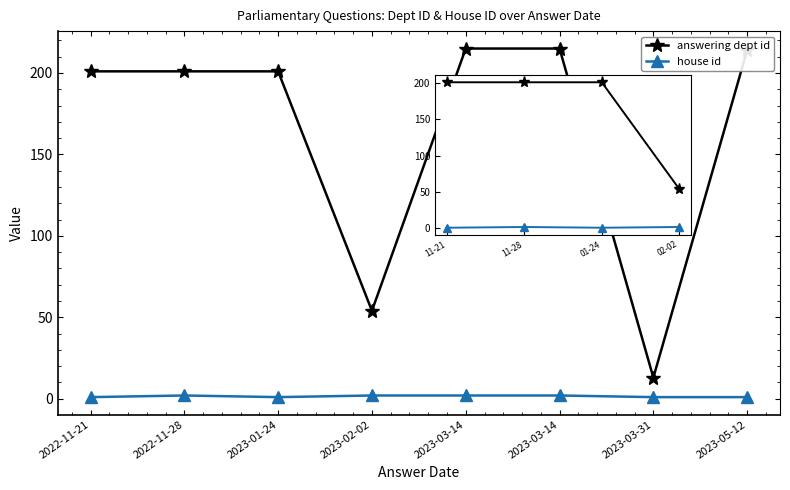

True or false: answering dept id has a value of 134 at 01-24.

False